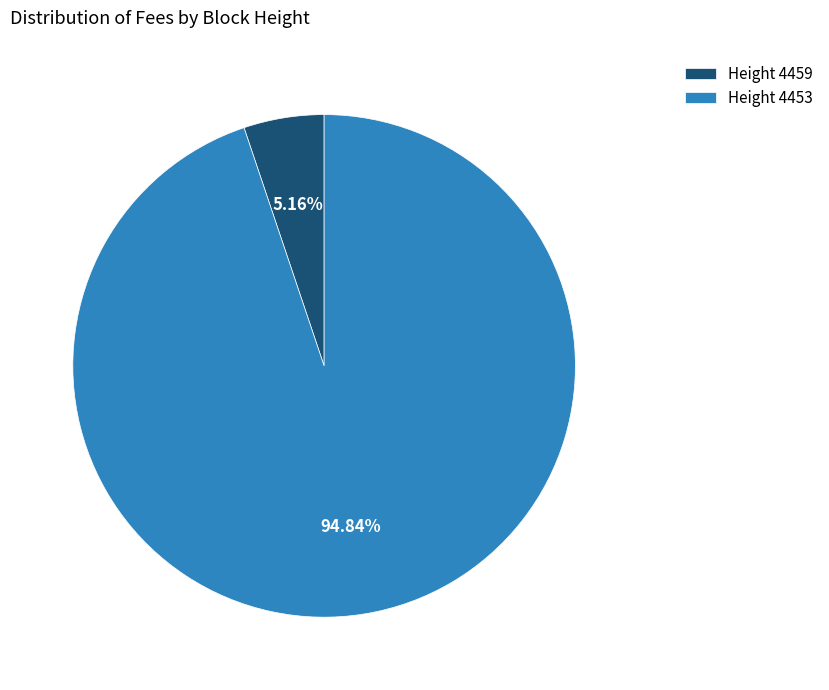

Which slice is the largest?

Height 4453